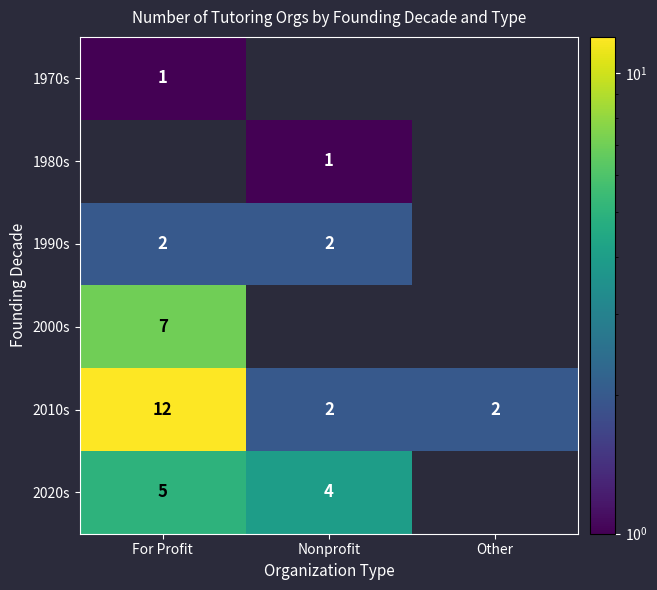

The 2020s series shows 5 at For Profit. True or false?

True